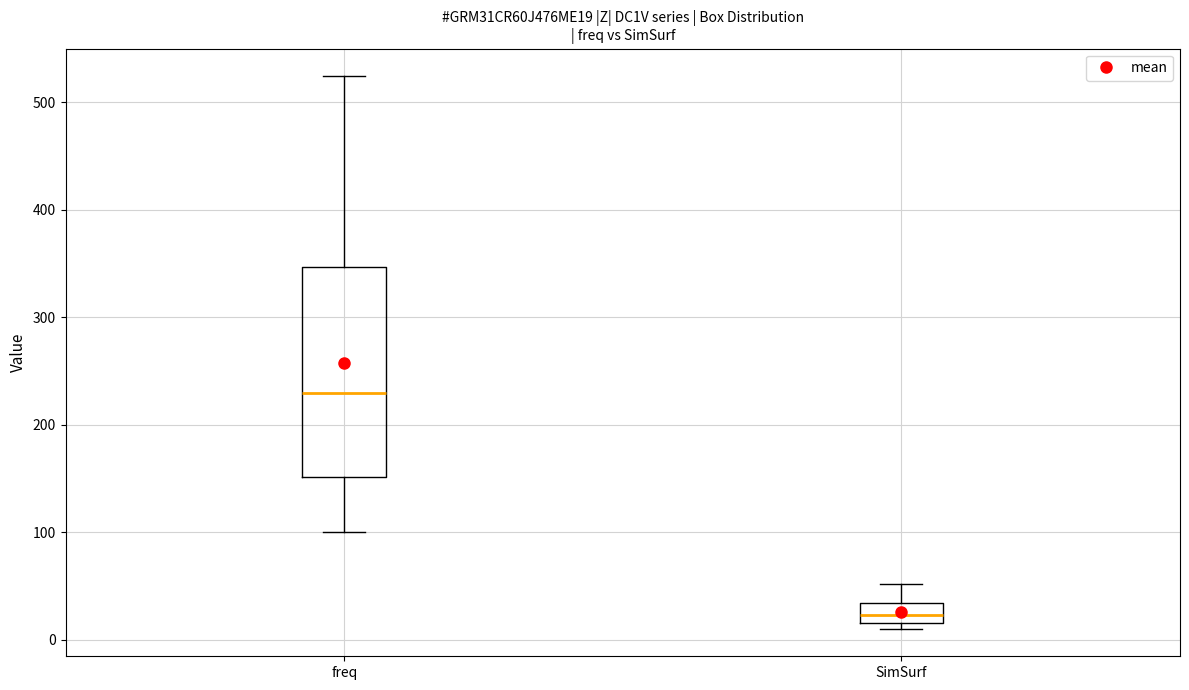

Where does the upper whisker of the box for SimSurf end on the y-axis? The values are not printed on the chart, so give them approximately, as read against the axis.

50